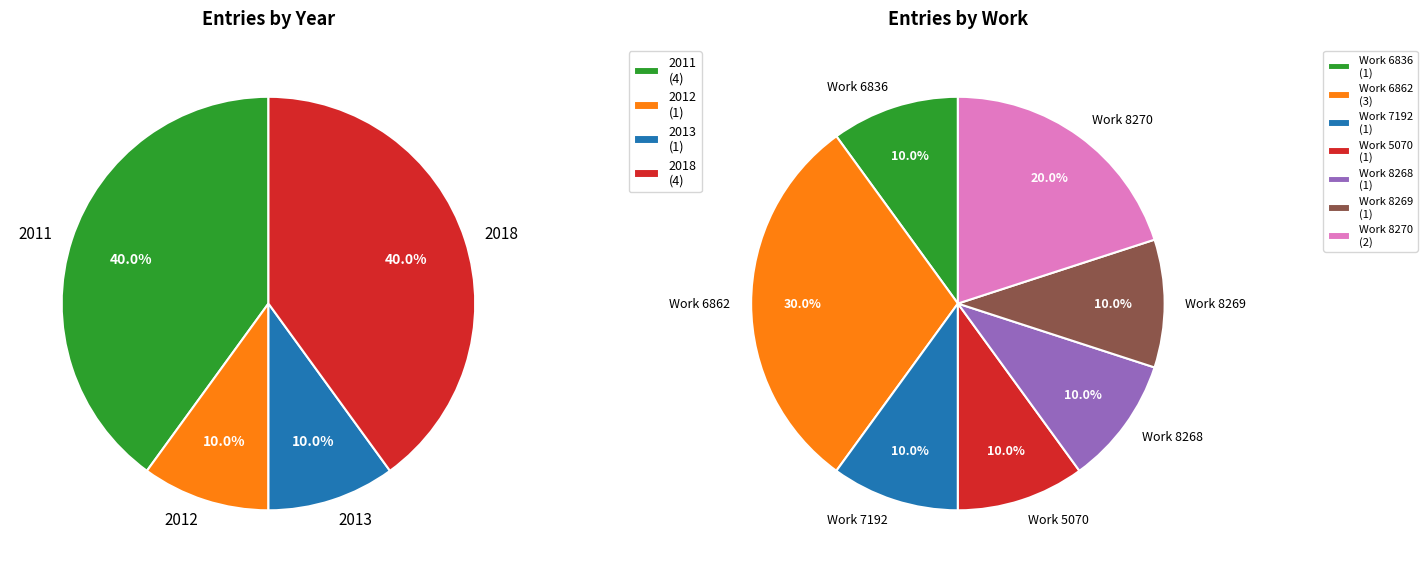

Does 2018-04-17 account for over 50% of the chart?

No